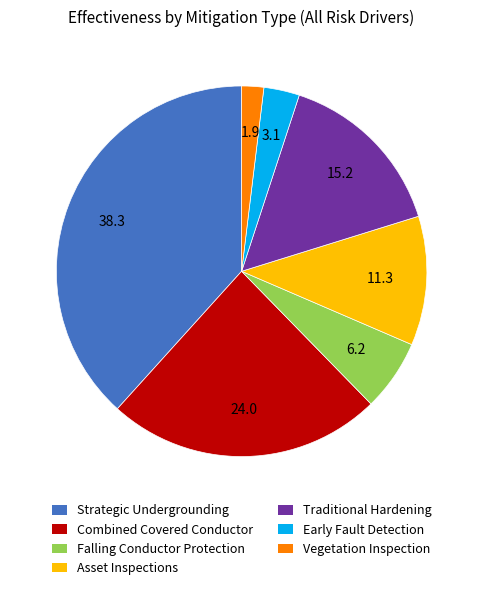

How many segments does this pie chart have?

7